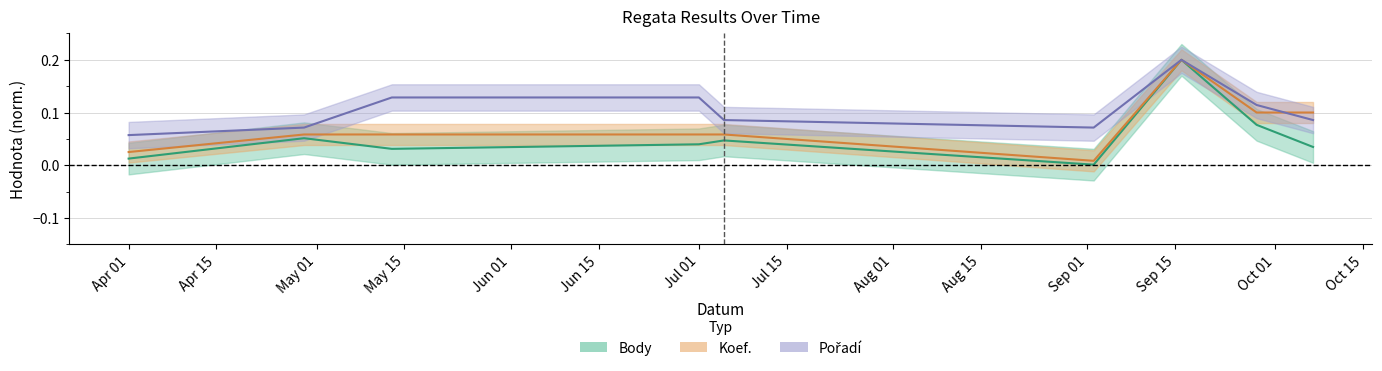

What is the total value across all series at 2023-09-16?

0.6